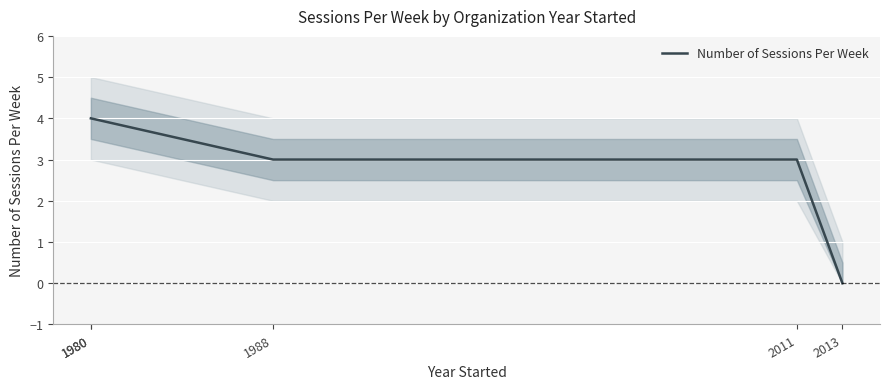

Reading right to left, extract all data points from this chart.

2013=0	2011=3	1988=3	1980=4	1980=4